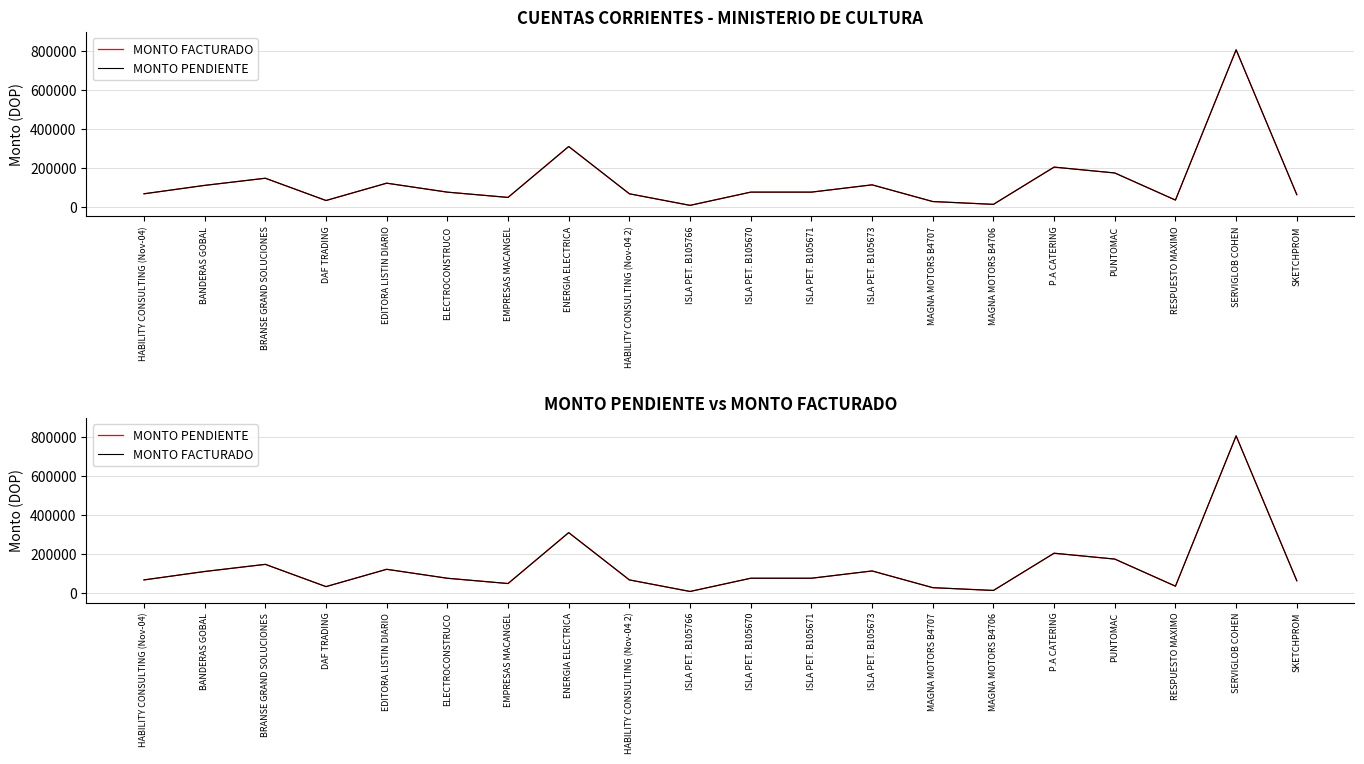

Is this an area chart (filled region under the line)?

No